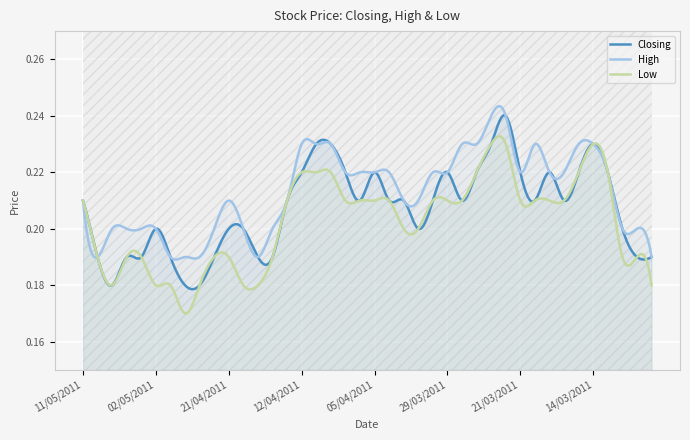

Which series has the widest spread of values?

Closing